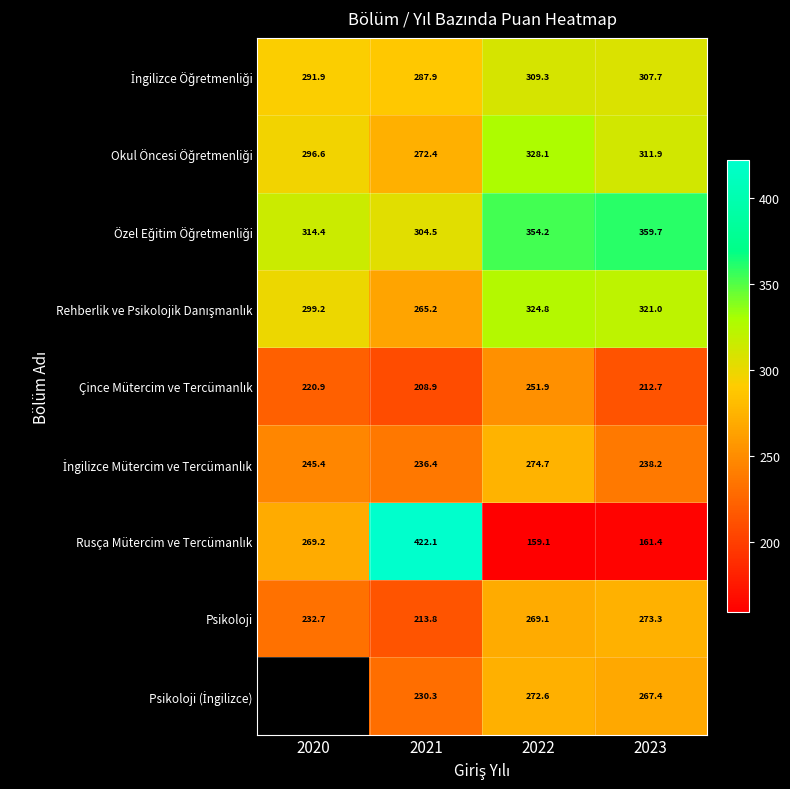

What is the total value across all series at 2023?

2453.3